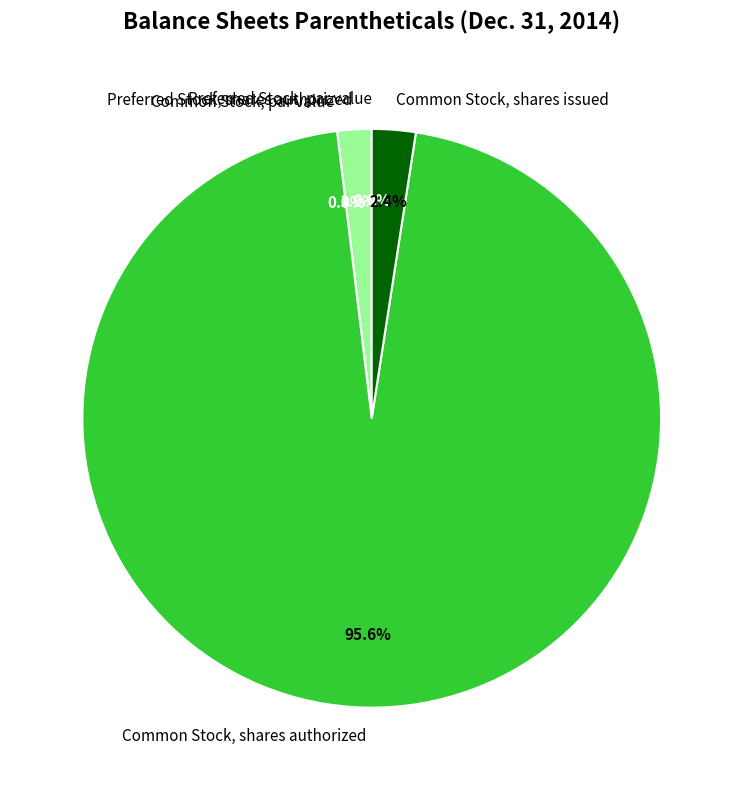

To the nearest percent, what portion does Preferred Stock, shares authorized represent?

2%